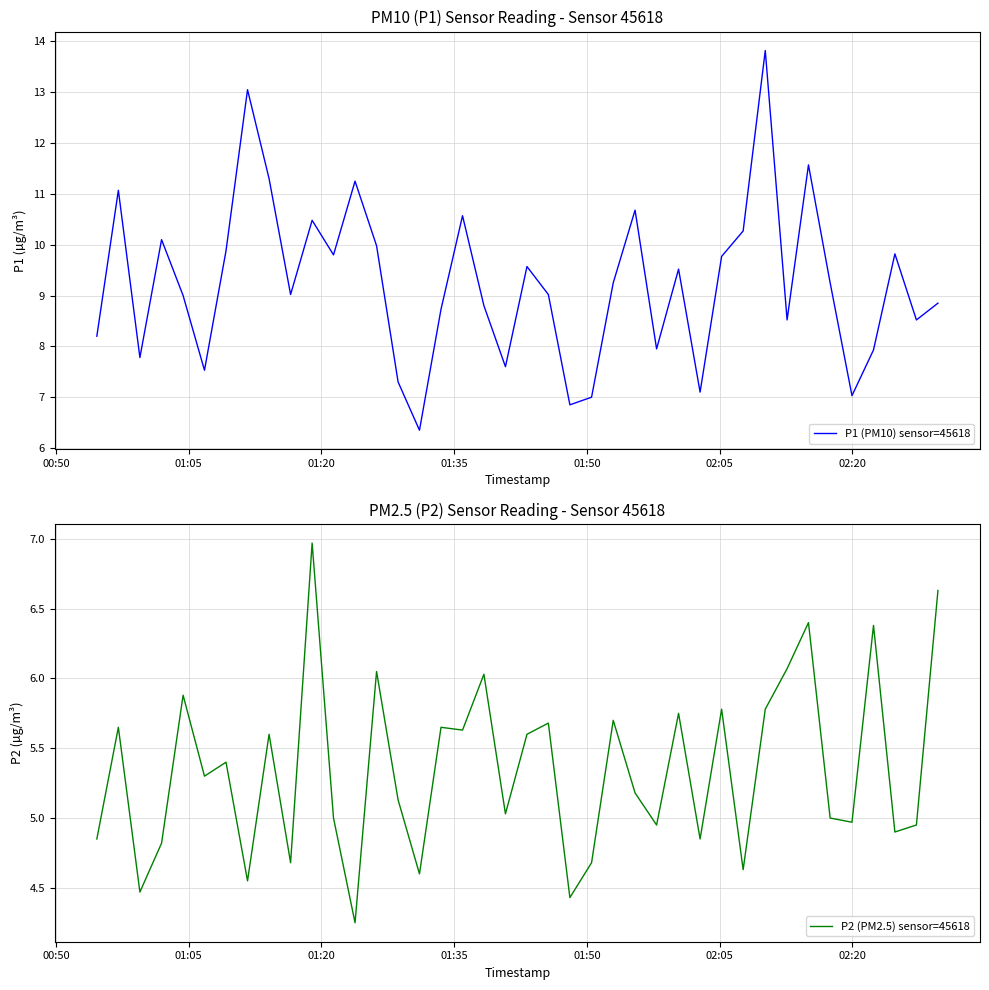

What is the highest value of the P1 (PM10) sensor=45618 series?

13.8